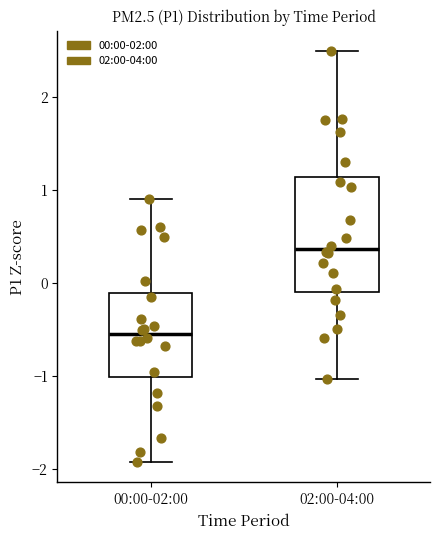

Reading left to right, read every box against the y-axis: the position of its median line, the range the box covers, and the ends of its whiskers. The values are not printed on the chart, so give them approximately, as read against the axis.

00:00-02:00: median -0.6, box -1.0 to -0.1, whiskers -1.9 to 0.9
02:00-04:00: median 0.4, box -0.1 to 1.1, whiskers -1.0 to 2.5